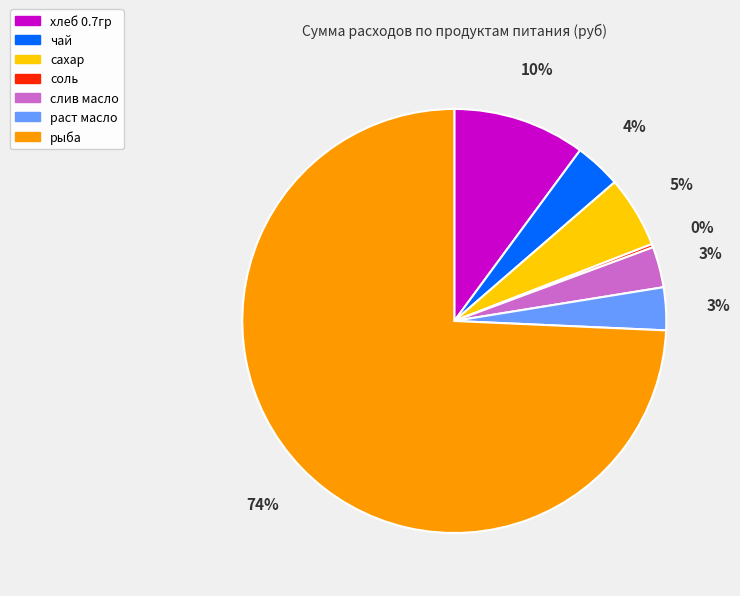

Between рыба and раст масло, which is larger?

рыба